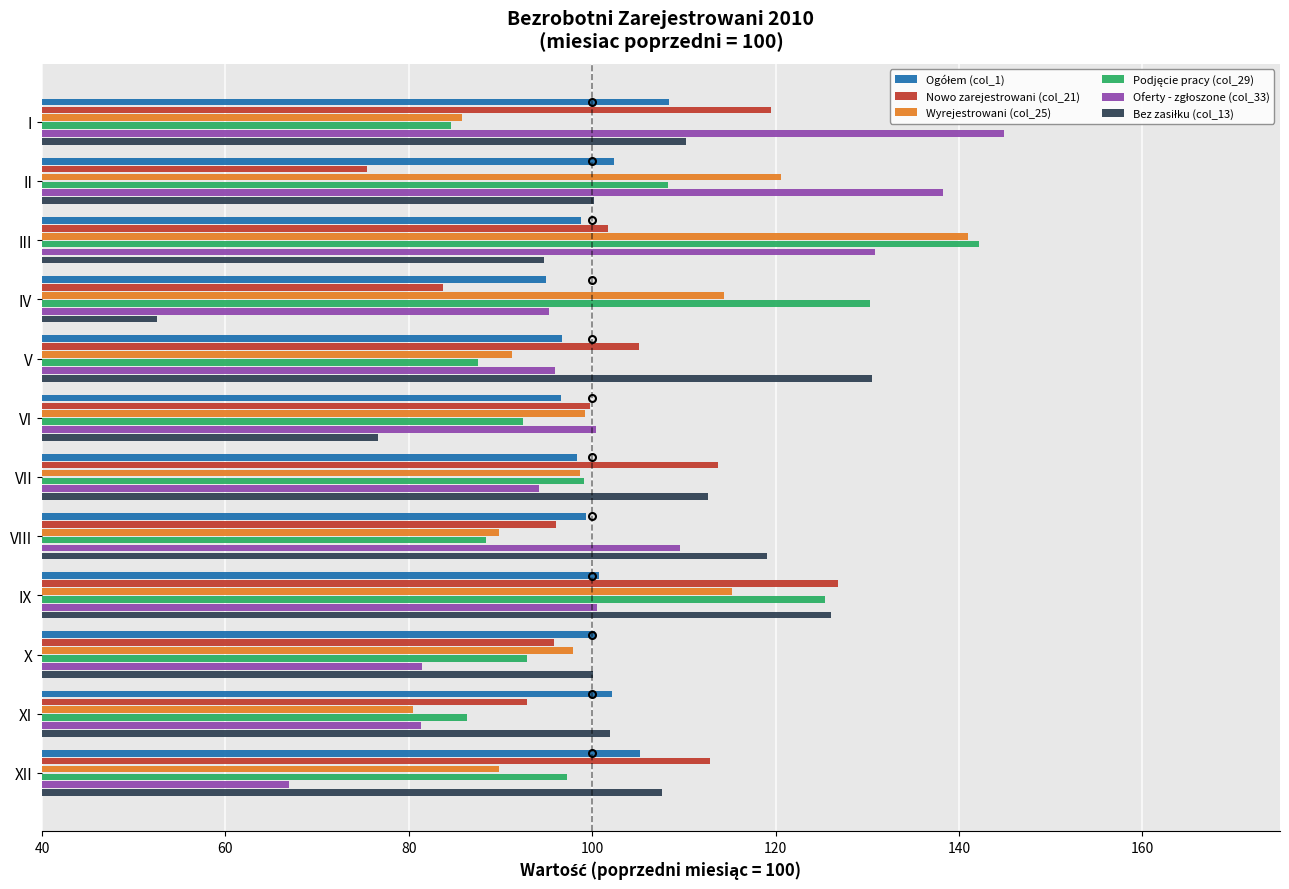

What is the total value across all series at III?

709.2